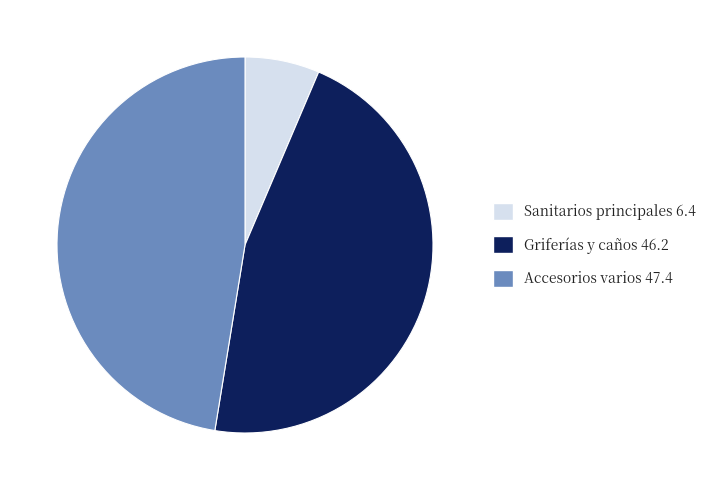

Is there a majority slice in this chart?

No